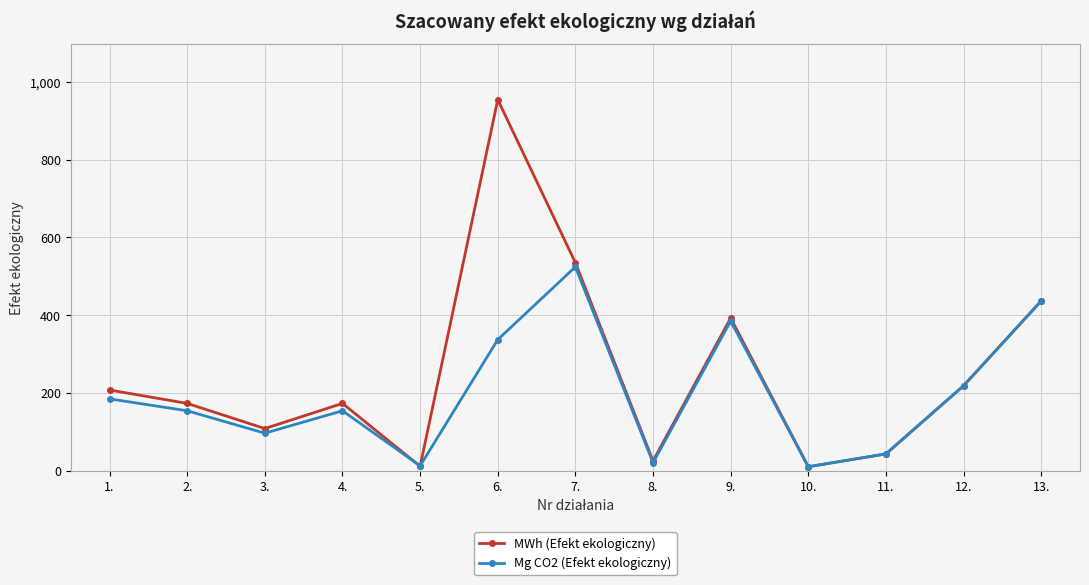

What is the greatest value displayed?

954.9